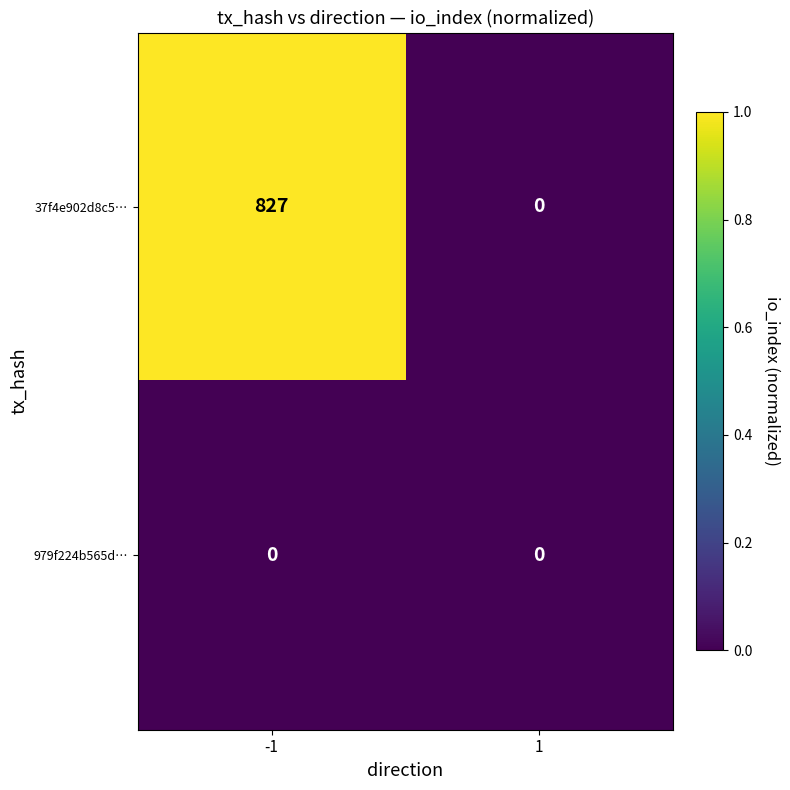

Reading left to right, transcribe all the data shown in this chart.

37f4e902d8c5…: 827	0
979f224b565d…: 0	0